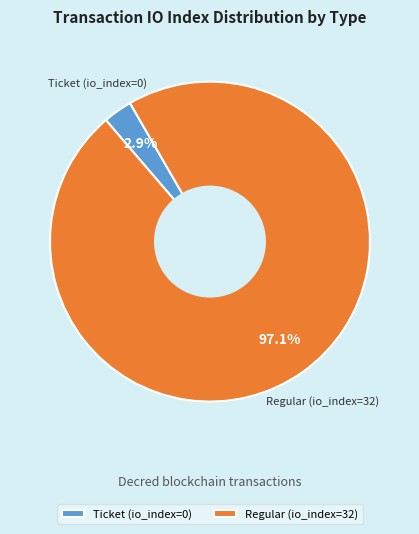

To the nearest percent, what is the difference between the largest and smallest slice percentages?

94%